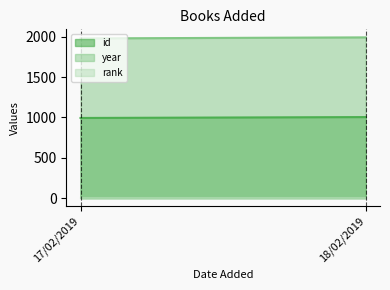

What is the value of the rank point at the 1st from the left?

1